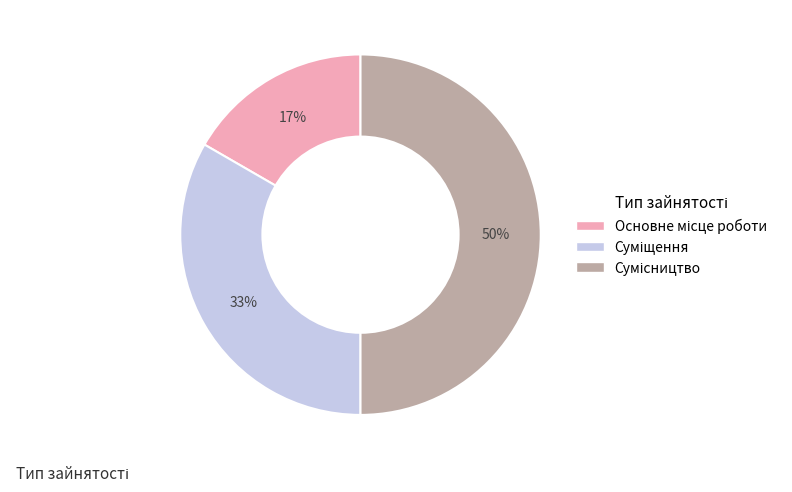

To the nearest percent, what is the average slice percentage?

33%